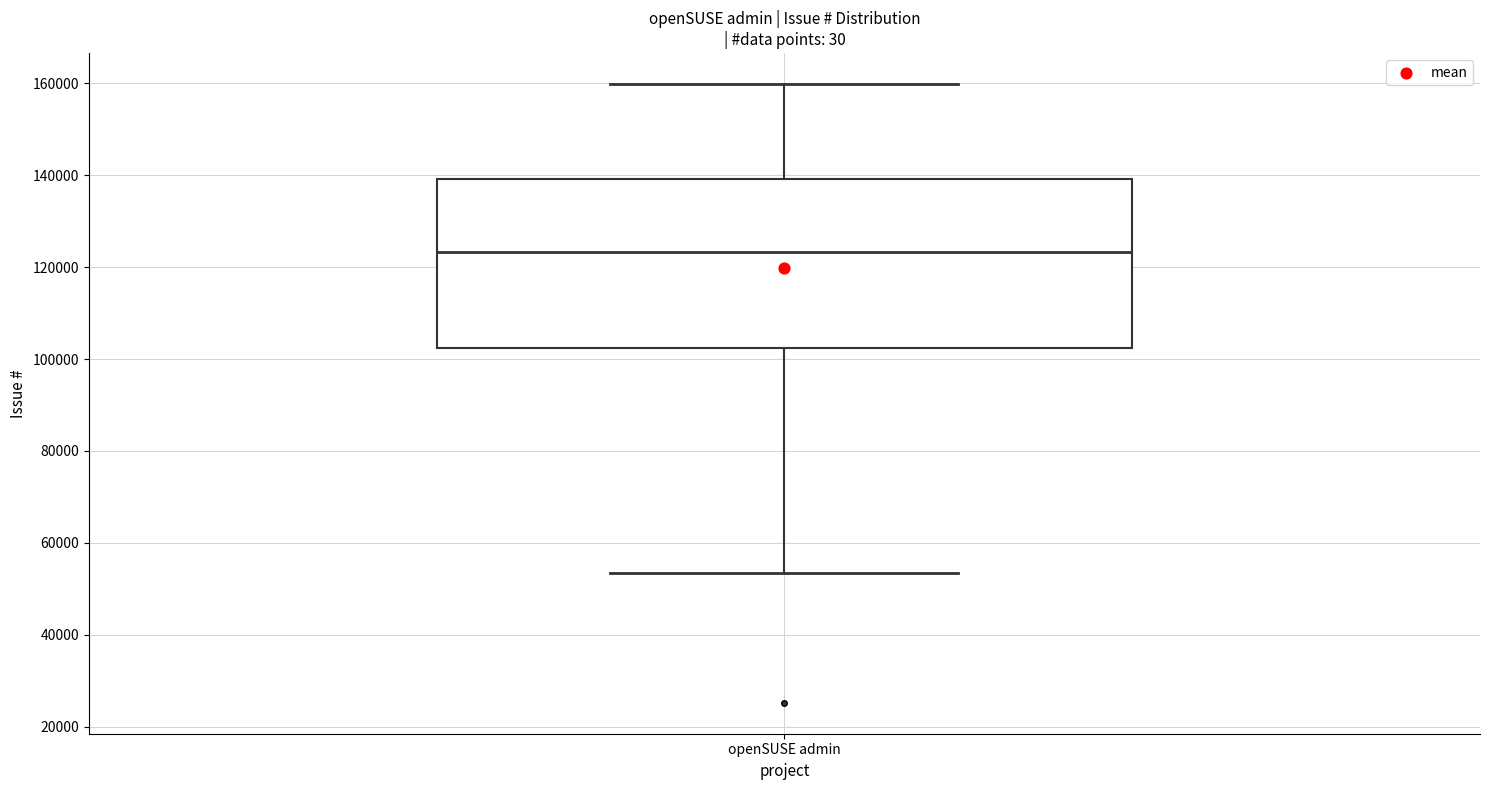

Transcribe this box plot: give where the median line is, the range the box spans, and where the two whiskers end, as read against the y-axis. The values are not printed on the chart, so give them approximately, as read against the axis.

median 124000, box 102000 to 140000, whiskers 54000 to 160000